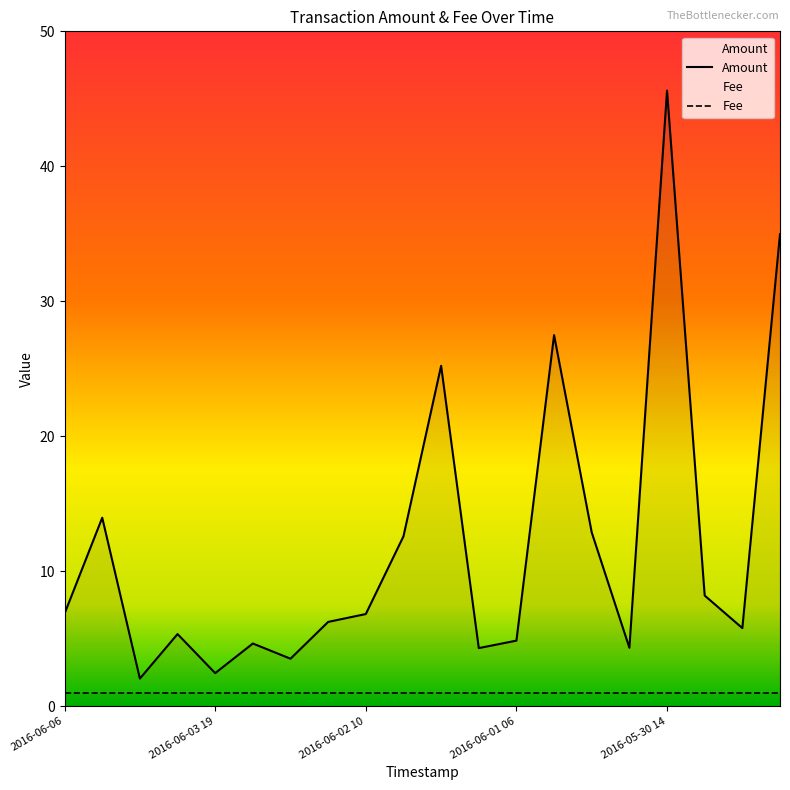

At which label does the data first exceed 6?

2016-06-06